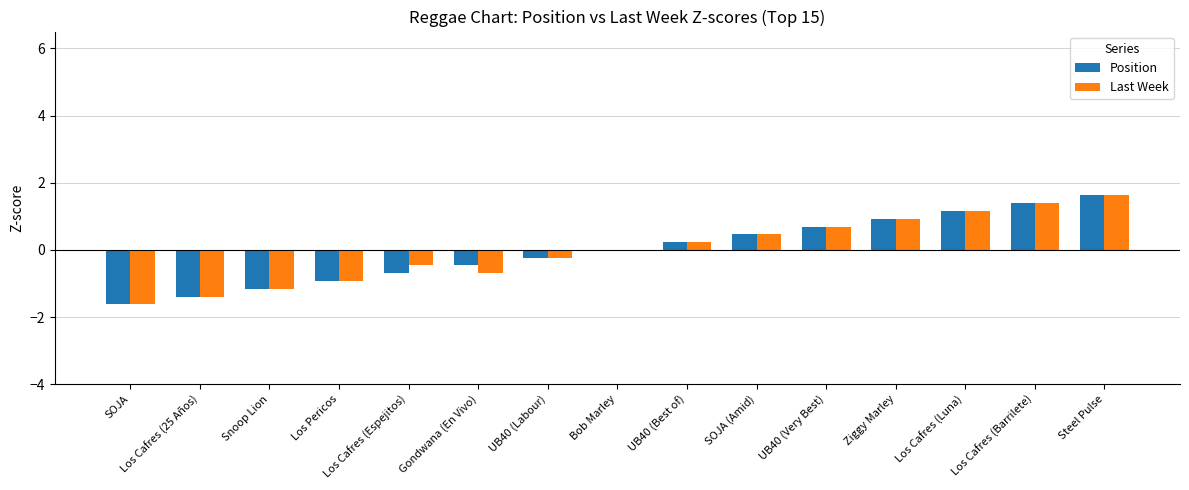

Reading left to right, extract all data points from this chart.

Position: SOJA=-1.6	Los Cafres (25 Años)=-1.4	Snoop Lion=-1.2	Los Pericos=-0.9	Los Cafres (Espejitos)=-0.7	Gondwana (En Vivo)=-0.5	UB40 (Labour)=-0.2	Bob Marley=0.0	UB40 (Best of)=0.2	SOJA (Amid)=0.5	UB40 (Very Best)=0.7	Ziggy Marley=0.9	Los Cafres (Luna)=1.2	Los Cafres (Barrilete)=1.4	Steel Pulse=1.6
Last Week: SOJA=-1.6	Los Cafres (25 Años)=-1.4	Snoop Lion=-1.2	Los Pericos=-0.9	Los Cafres (Espejitos)=-0.5	Gondwana (En Vivo)=-0.7	UB40 (Labour)=-0.2	Bob Marley=0.0	UB40 (Best of)=0.2	SOJA (Amid)=0.5	UB40 (Very Best)=0.7	Ziggy Marley=0.9	Los Cafres (Luna)=1.2	Los Cafres (Barrilete)=1.4	Steel Pulse=1.6